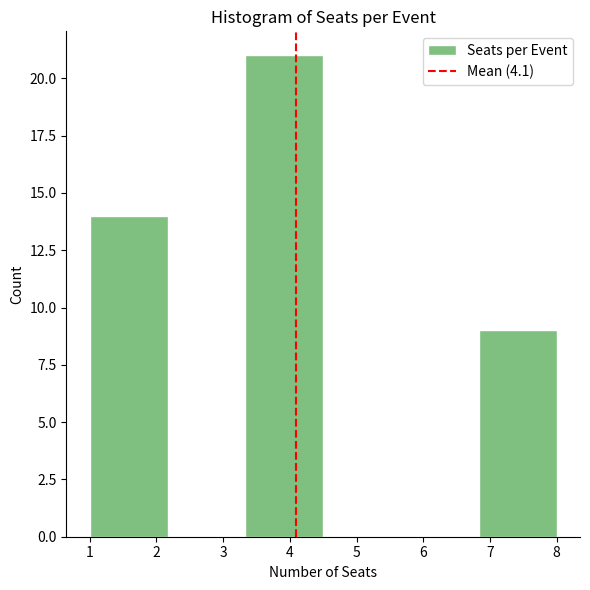

What is the height of the bar covering 1.0 to 2.2 on the x-axis? Neither the bar edges nor the heights are printed on the chart, so give them approximately, as read against the axes.

14